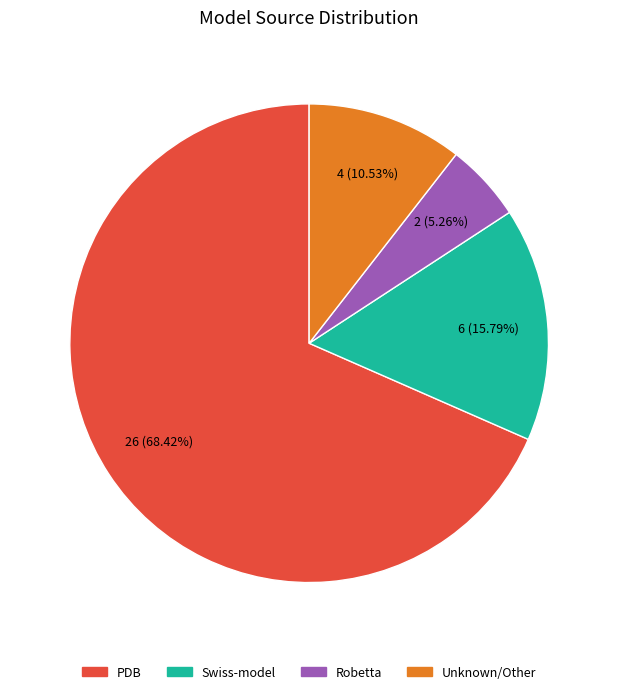

Combined, do Swiss-model and Robetta account for over 50%?

No